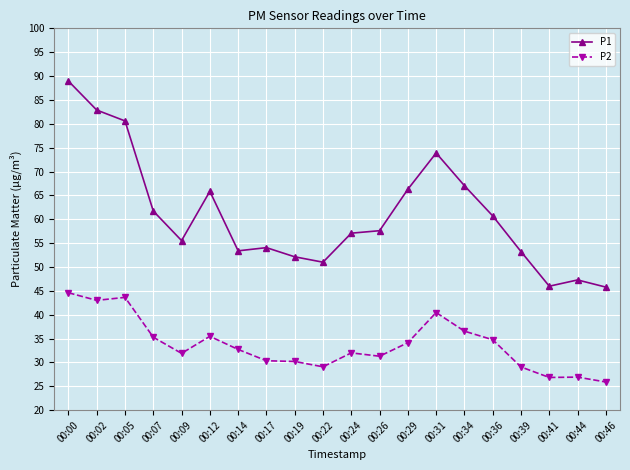

What is the difference between the maximum and minimum values in the P2 series?

18.7